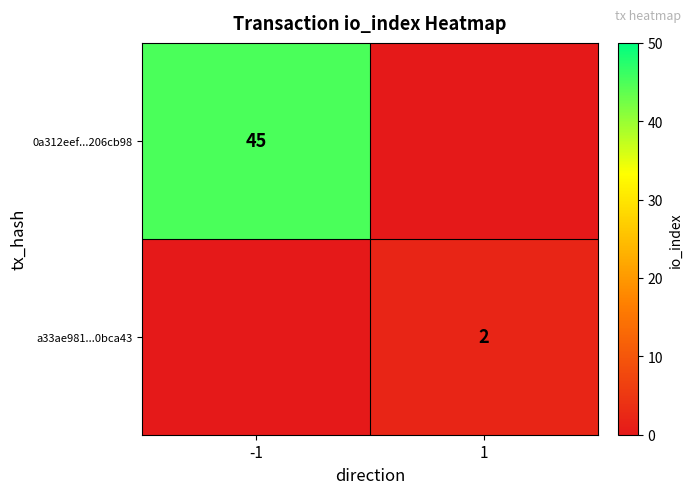

At how many categories does at least one series exceed 33?

1